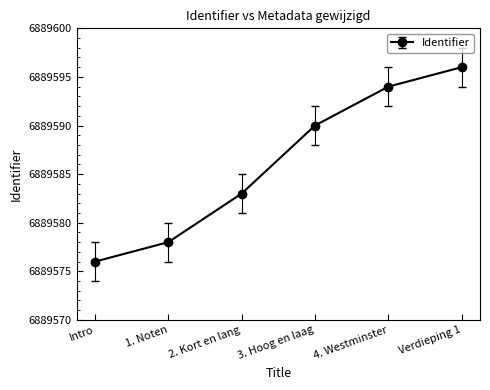

Reading left to right, transcribe all the data shown in this chart.

6889576	6889578	6889583	6889590	6889594	6889596